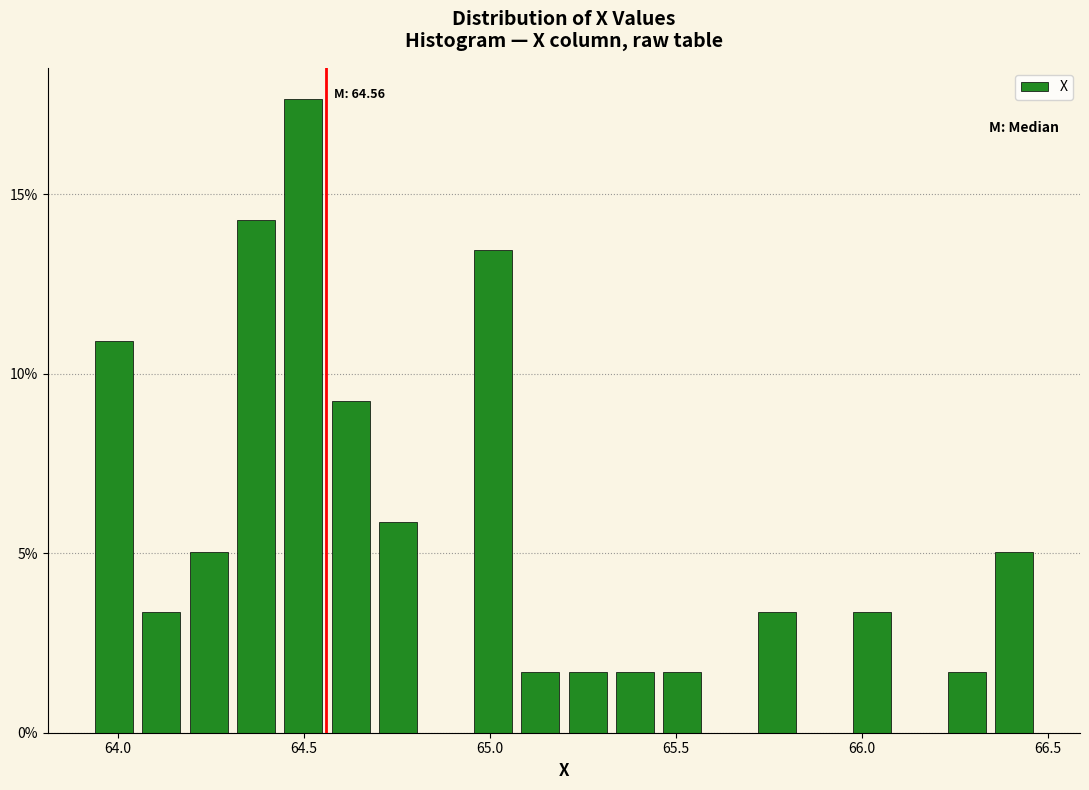

Around what value on the x-axis is the tallest bar? Give the approximate position of its centre, as read against the axis.

64.50